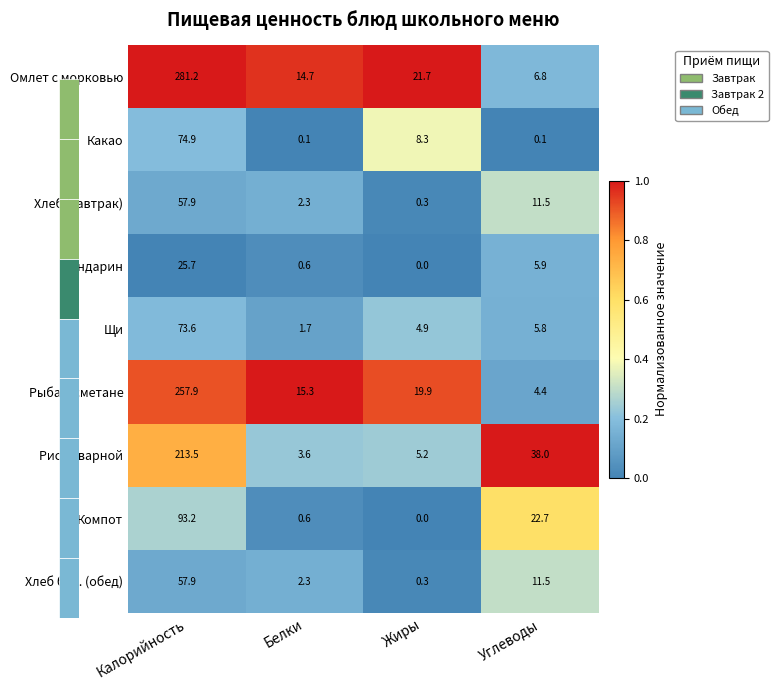

Which label corresponds to the largest value in the chart?

Калорийность